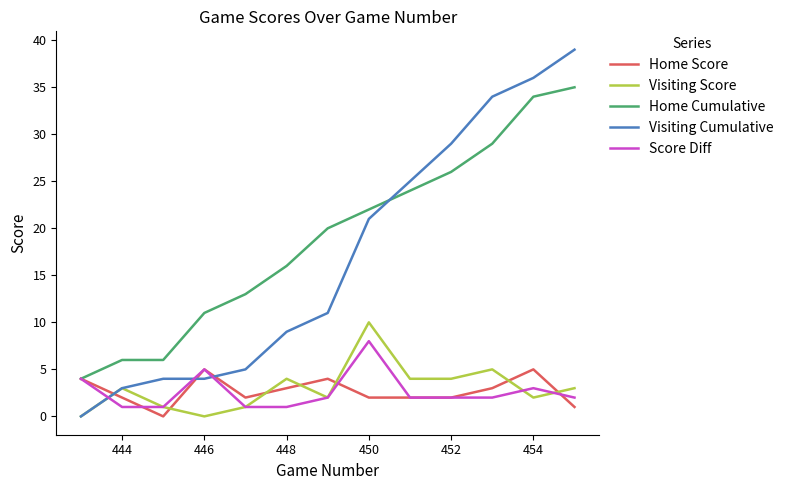

What is the maximum value for Home Score?

5